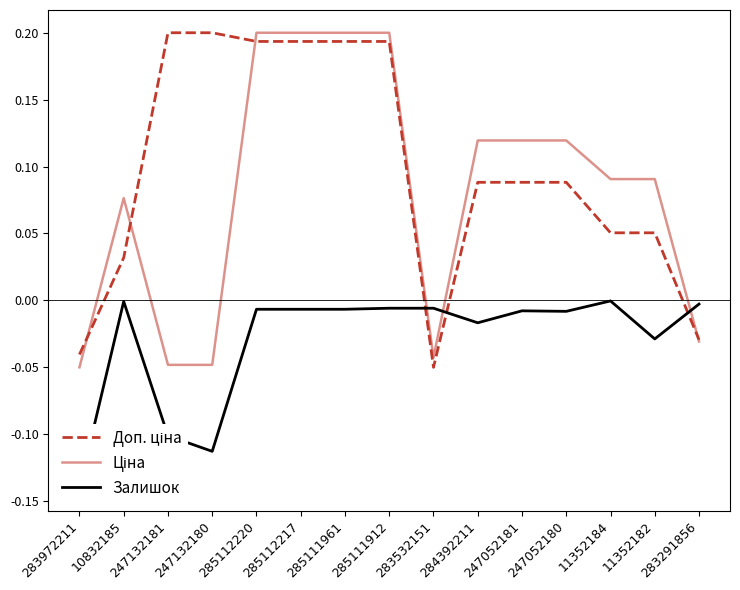

Which category has the highest value in the Залишок series?

11352184